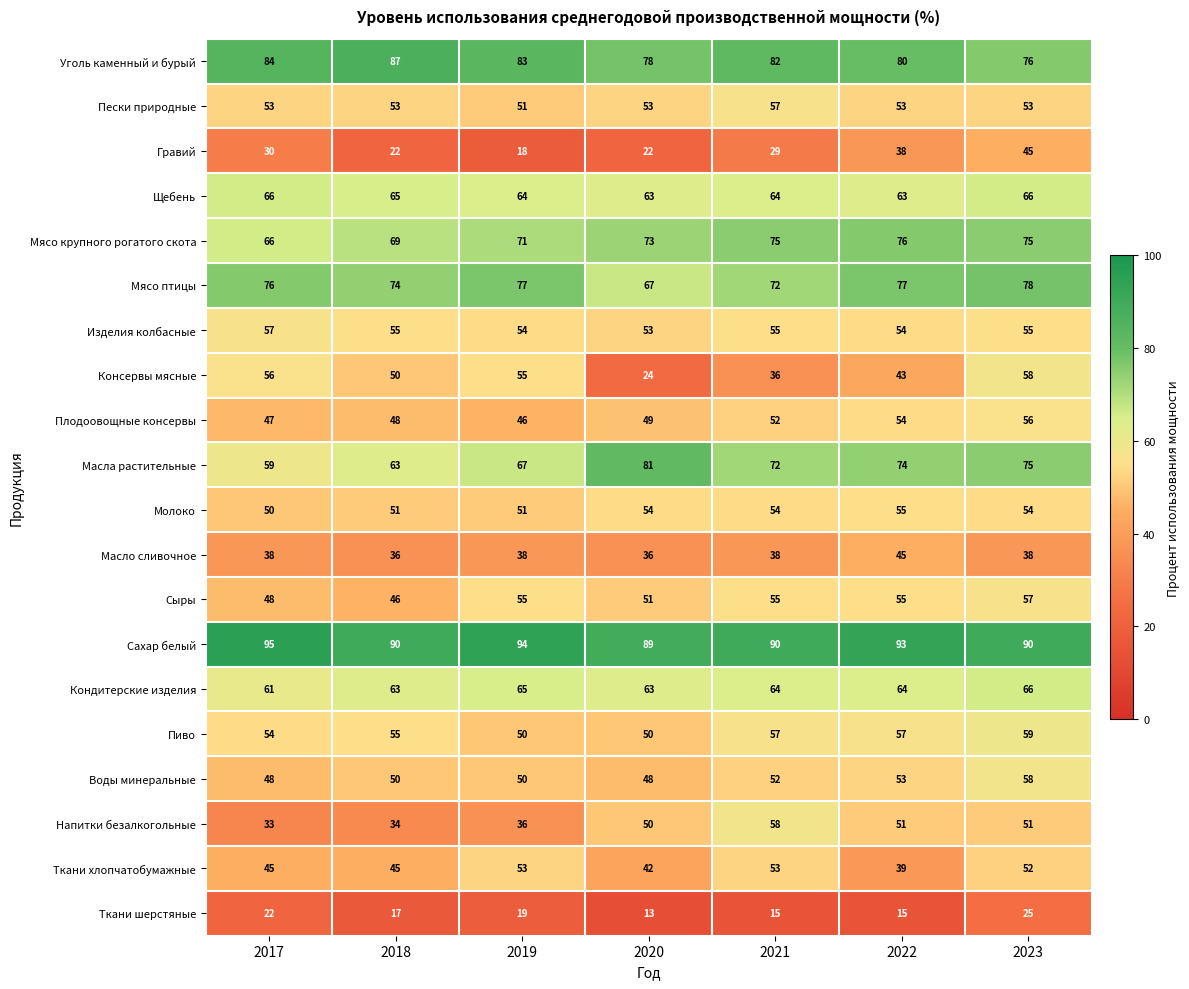

What is the approximate value of Мясо птицы at 2020, to the nearest 5?

65